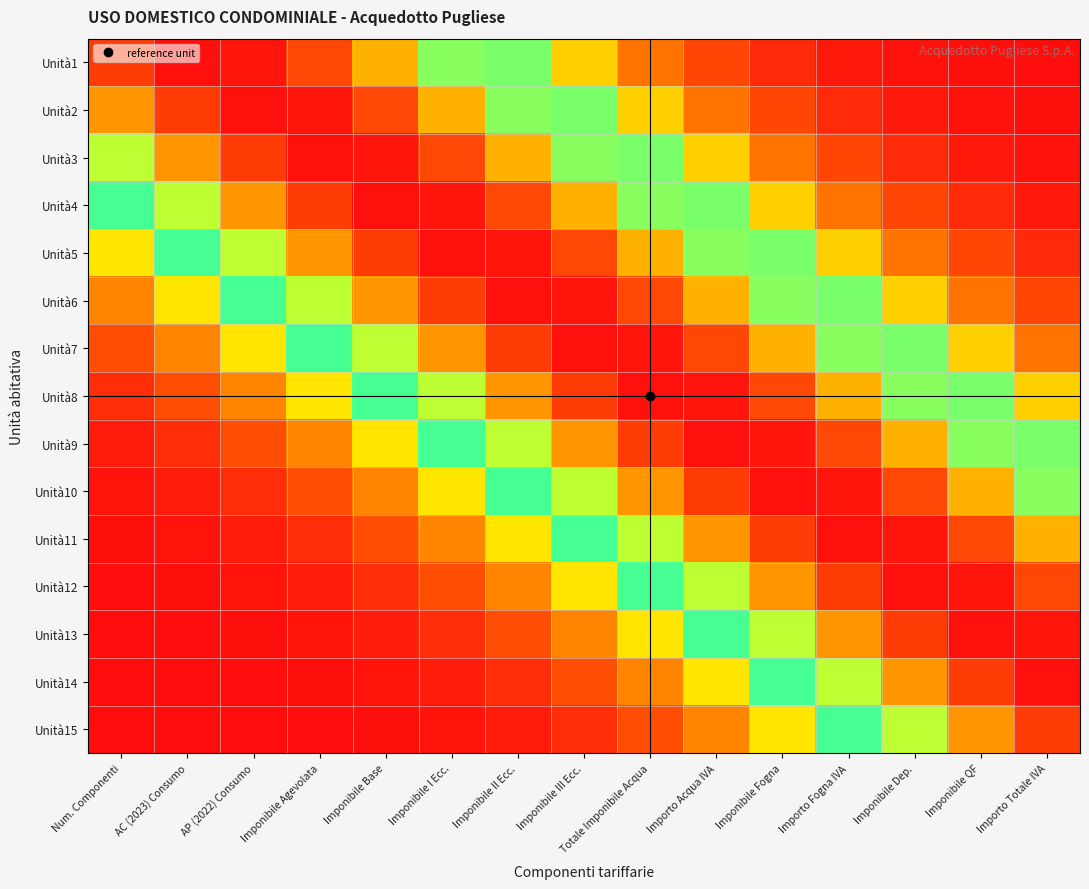

Reading left to right, transcribe all the data shown in this chart.

Unità1: Num. Componenti=0.9	AC (2023) Consumo=1.0	AP (2022) Consumo=1.0	Imponibile Agevolata=0.9	Imponibile Base=0.8	Imponibile I Ecc.=0.6	Imponibile II Ecc.=0.4	Imponibile III Ecc.=0.3	Totale Imponibile Acqua=0.2	Importo Acqua IVA=0.1	Imponibile Fogna=0.0	Importo Fogna IVA=0.0	Imponibile Dep.=0.0	Imponibile QF=0.0	Importo Totale IVA=0.0
Unità2: Num. Componenti=0.8	AC (2023) Consumo=0.9	AP (2022) Consumo=1.0	Imponibile Agevolata=1.0	Imponibile Base=0.9	Imponibile I Ecc.=0.8	Imponibile II Ecc.=0.6	Imponibile III Ecc.=0.4	Totale Imponibile Acqua=0.3	Importo Acqua IVA=0.2	Imponibile Fogna=0.1	Importo Fogna IVA=0.0	Imponibile Dep.=0.0	Imponibile QF=0.0	Importo Totale IVA=0.0
Unità3: Num. Componenti=0.6	AC (2023) Consumo=0.8	AP (2022) Consumo=0.9	Imponibile Agevolata=1.0	Imponibile Base=1.0	Imponibile I Ecc.=0.9	Imponibile II Ecc.=0.8	Imponibile III Ecc.=0.6	Totale Imponibile Acqua=0.4	Importo Acqua IVA=0.3	Imponibile Fogna=0.2	Importo Fogna IVA=0.1	Imponibile Dep.=0.0	Imponibile QF=0.0	Importo Totale IVA=0.0
Unità4: Num. Componenti=0.5	AC (2023) Consumo=0.6	AP (2022) Consumo=0.8	Imponibile Agevolata=0.9	Imponibile Base=1.0	Imponibile I Ecc.=1.0	Imponibile II Ecc.=0.9	Imponibile III Ecc.=0.8	Totale Imponibile Acqua=0.6	Importo Acqua IVA=0.4	Imponibile Fogna=0.3	Importo Fogna IVA=0.2	Imponibile Dep.=0.1	Imponibile QF=0.0	Importo Totale IVA=0.0
Unità5: Num. Componenti=0.3	AC (2023) Consumo=0.5	AP (2022) Consumo=0.6	Imponibile Agevolata=0.8	Imponibile Base=0.9	Imponibile I Ecc.=1.0	Imponibile II Ecc.=1.0	Imponibile III Ecc.=0.9	Totale Imponibile Acqua=0.8	Importo Acqua IVA=0.6	Imponibile Fogna=0.4	Importo Fogna IVA=0.3	Imponibile Dep.=0.2	Imponibile QF=0.1	Importo Totale IVA=0.0
Unità6: Num. Componenti=0.2	AC (2023) Consumo=0.3	AP (2022) Consumo=0.5	Imponibile Agevolata=0.6	Imponibile Base=0.8	Imponibile I Ecc.=0.9	Imponibile II Ecc.=1.0	Imponibile III Ecc.=1.0	Totale Imponibile Acqua=0.9	Importo Acqua IVA=0.8	Imponibile Fogna=0.6	Importo Fogna IVA=0.4	Imponibile Dep.=0.3	Imponibile QF=0.2	Importo Totale IVA=0.1
Unità7: Num. Componenti=0.1	AC (2023) Consumo=0.2	AP (2022) Consumo=0.3	Imponibile Agevolata=0.5	Imponibile Base=0.6	Imponibile I Ecc.=0.8	Imponibile II Ecc.=0.9	Imponibile III Ecc.=1.0	Totale Imponibile Acqua=1.0	Importo Acqua IVA=0.9	Imponibile Fogna=0.8	Importo Fogna IVA=0.6	Imponibile Dep.=0.4	Imponibile QF=0.3	Importo Totale IVA=0.2
Unità8: Num. Componenti=0.1	AC (2023) Consumo=0.1	AP (2022) Consumo=0.2	Imponibile Agevolata=0.3	Imponibile Base=0.5	Imponibile I Ecc.=0.6	Imponibile II Ecc.=0.8	Imponibile III Ecc.=0.9	Totale Imponibile Acqua=1.0	Importo Acqua IVA=1.0	Imponibile Fogna=0.9	Importo Fogna IVA=0.8	Imponibile Dep.=0.6	Imponibile QF=0.4	Importo Totale IVA=0.3
Unità9: Num. Componenti=0.0	AC (2023) Consumo=0.1	AP (2022) Consumo=0.1	Imponibile Agevolata=0.2	Imponibile Base=0.3	Imponibile I Ecc.=0.5	Imponibile II Ecc.=0.6	Imponibile III Ecc.=0.8	Totale Imponibile Acqua=0.9	Importo Acqua IVA=1.0	Imponibile Fogna=1.0	Importo Fogna IVA=0.9	Imponibile Dep.=0.8	Imponibile QF=0.6	Importo Totale IVA=0.4
Unità10: Num. Componenti=0.0	AC (2023) Consumo=0.0	AP (2022) Consumo=0.1	Imponibile Agevolata=0.1	Imponibile Base=0.2	Imponibile I Ecc.=0.3	Imponibile II Ecc.=0.5	Imponibile III Ecc.=0.6	Totale Imponibile Acqua=0.8	Importo Acqua IVA=0.9	Imponibile Fogna=1.0	Importo Fogna IVA=1.0	Imponibile Dep.=0.9	Imponibile QF=0.8	Importo Totale IVA=0.6
Unità11: Num. Componenti=0.0	AC (2023) Consumo=0.0	AP (2022) Consumo=0.0	Imponibile Agevolata=0.1	Imponibile Base=0.1	Imponibile I Ecc.=0.2	Imponibile II Ecc.=0.3	Imponibile III Ecc.=0.5	Totale Imponibile Acqua=0.6	Importo Acqua IVA=0.8	Imponibile Fogna=0.9	Importo Fogna IVA=1.0	Imponibile Dep.=1.0	Imponibile QF=0.9	Importo Totale IVA=0.8
Unità12: Num. Componenti=0.0	AC (2023) Consumo=0.0	AP (2022) Consumo=0.0	Imponibile Agevolata=0.0	Imponibile Base=0.1	Imponibile I Ecc.=0.1	Imponibile II Ecc.=0.2	Imponibile III Ecc.=0.3	Totale Imponibile Acqua=0.5	Importo Acqua IVA=0.6	Imponibile Fogna=0.8	Importo Fogna IVA=0.9	Imponibile Dep.=1.0	Imponibile QF=1.0	Importo Totale IVA=0.9
Unità13: Num. Componenti=0.0	AC (2023) Consumo=0.0	AP (2022) Consumo=0.0	Imponibile Agevolata=0.0	Imponibile Base=0.0	Imponibile I Ecc.=0.1	Imponibile II Ecc.=0.1	Imponibile III Ecc.=0.2	Totale Imponibile Acqua=0.3	Importo Acqua IVA=0.5	Imponibile Fogna=0.6	Importo Fogna IVA=0.8	Imponibile Dep.=0.9	Imponibile QF=1.0	Importo Totale IVA=1.0
Unità14: Num. Componenti=0.0	AC (2023) Consumo=0.0	AP (2022) Consumo=0.0	Imponibile Agevolata=0.0	Imponibile Base=0.0	Imponibile I Ecc.=0.0	Imponibile II Ecc.=0.1	Imponibile III Ecc.=0.1	Totale Imponibile Acqua=0.2	Importo Acqua IVA=0.3	Imponibile Fogna=0.5	Importo Fogna IVA=0.6	Imponibile Dep.=0.8	Imponibile QF=0.9	Importo Totale IVA=1.0
Unità15: Num. Componenti=0.0	AC (2023) Consumo=0.0	AP (2022) Consumo=0.0	Imponibile Agevolata=0.0	Imponibile Base=0.0	Imponibile I Ecc.=0.0	Imponibile II Ecc.=0.0	Imponibile III Ecc.=0.1	Totale Imponibile Acqua=0.1	Importo Acqua IVA=0.2	Imponibile Fogna=0.3	Importo Fogna IVA=0.5	Imponibile Dep.=0.6	Imponibile QF=0.8	Importo Totale IVA=0.9